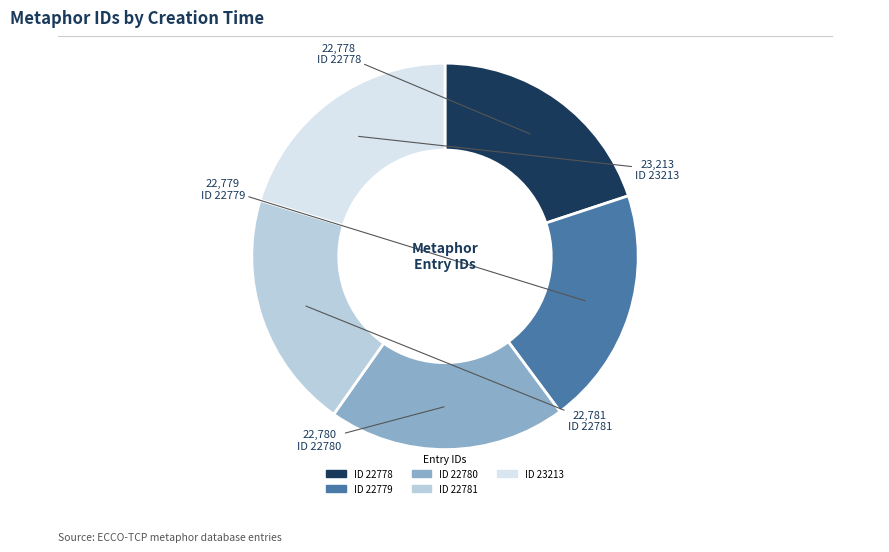

How many segments does this pie chart have?

5